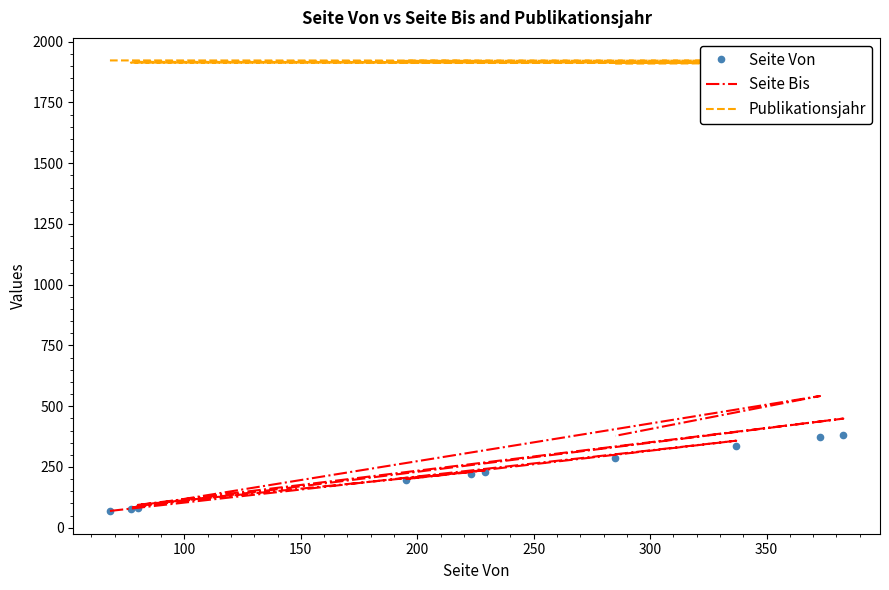

True or false: Seite Von and Seite Bis cross at least once.

False